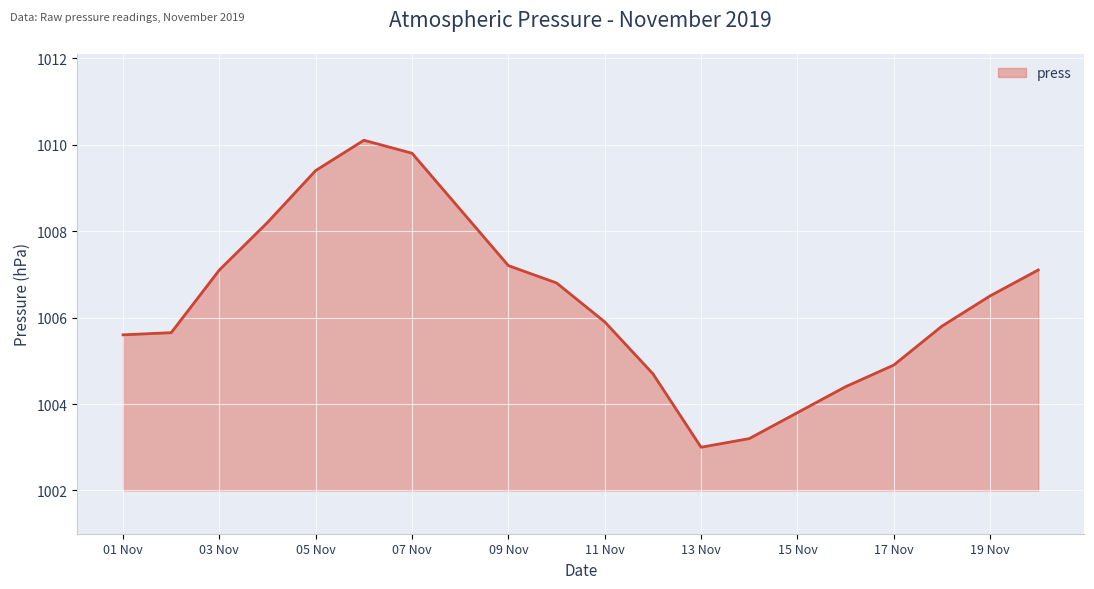

What is the average value?

1006.4